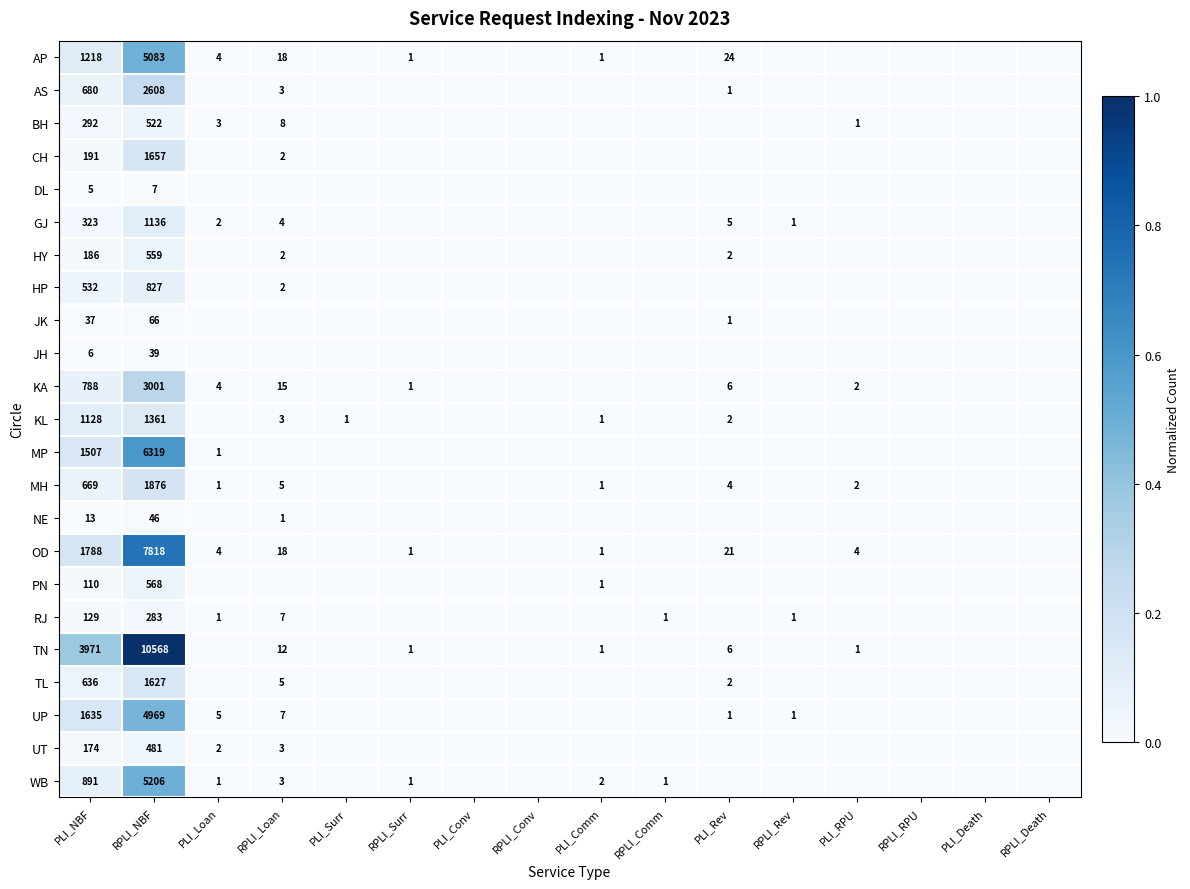

At which category does the chart reach its peak across all series?

RPLI_NBF